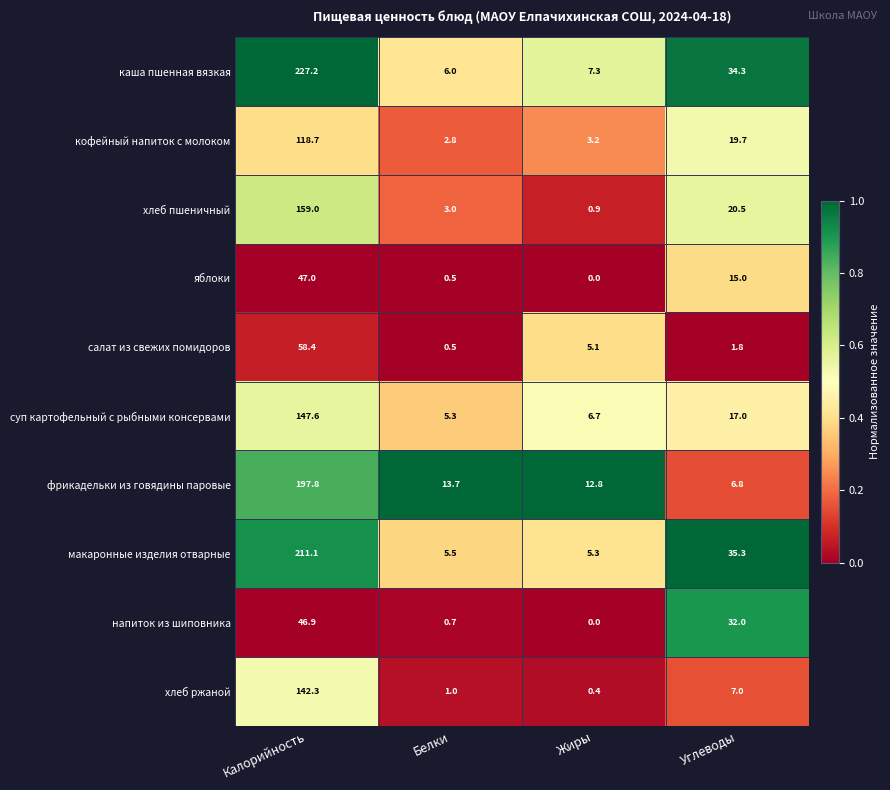

List the series in order of their peak value, highest first.

каша пшенная вязкая, макаронные изделия отварные, фрикадельки из говядины паровые, хлеб пшеничный, суп картофельный с рыбными консервами, хлеб ржаной, кофейный напиток с молоком, салат из свежих помидоров, яблоки, напиток из шиповника